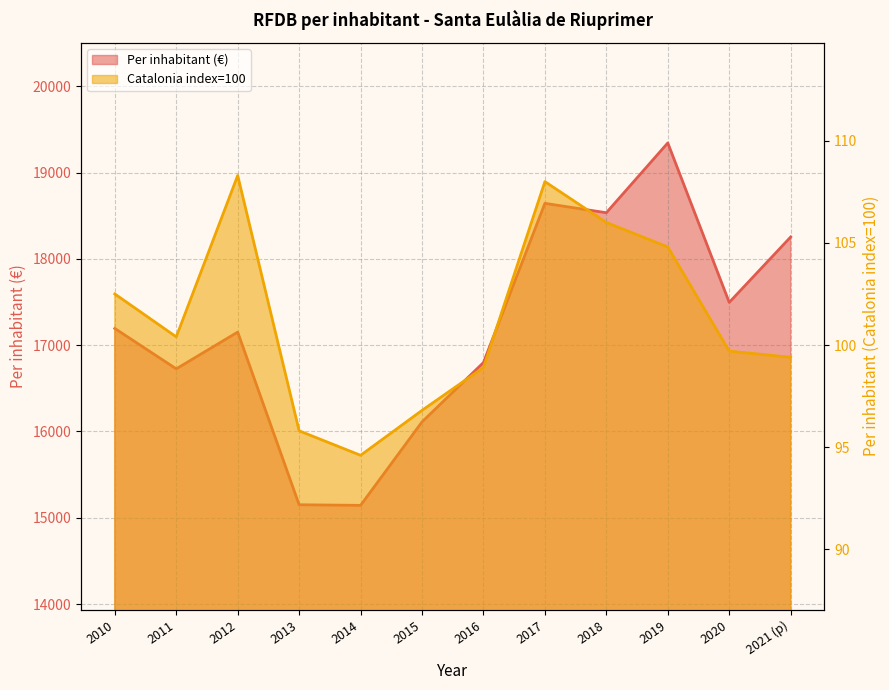

True or false: Per inhabitant (Catalonia index=100) and Per inhabitant (€) intersect in this chart.

False